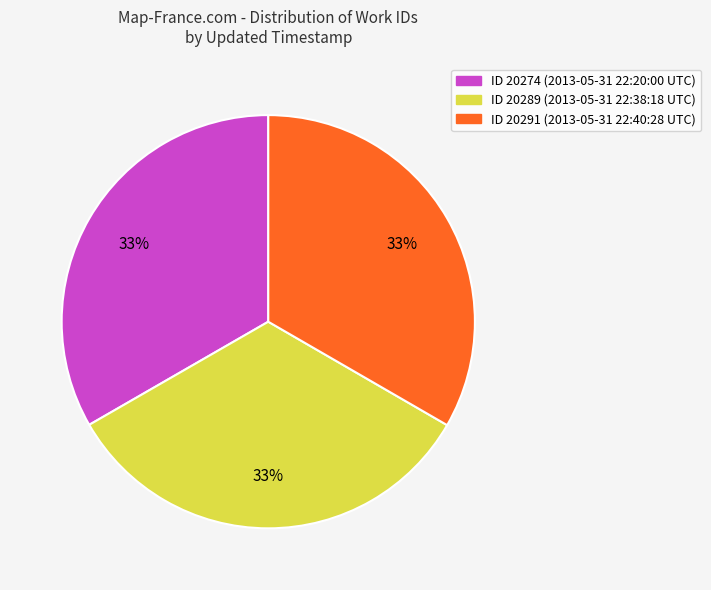

To the nearest percent, what portion does ID 20291 (2013-05-31 22:40:28 UTC) represent?

33%